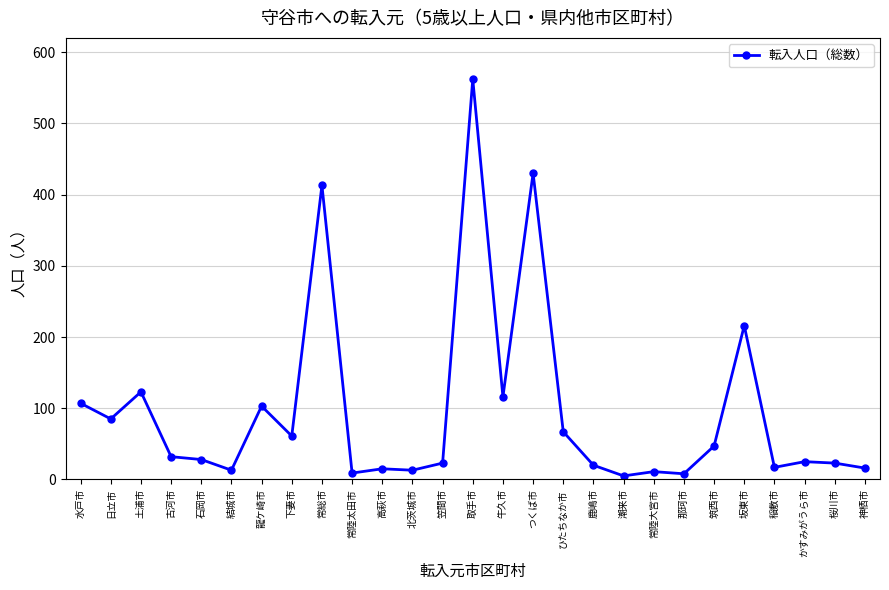

What is the change in value from 古河市 to 常陸太田市?

-23